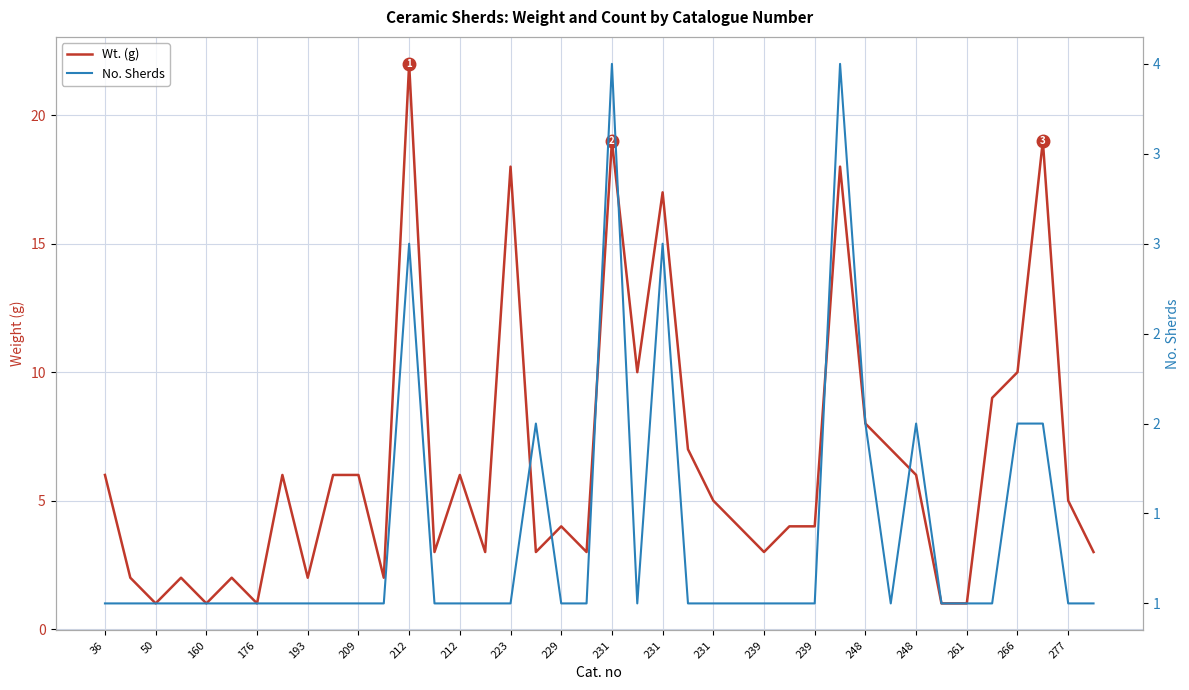

Reading right to left, transcribe all the data shown in this chart.

Wt. (g): 3	5	19	10	9	1	1	6	7	8	18	4	4	3	4	5	7	17	10	19	3	4	3	18	3	6	3	22	2	6	6	2	6	1	2	1	2	1	2	6
No. Sherds: 1	1	2	2	1	1	1	2	1	2	4	1	1	1	1	1	1	3	1	4	1	1	2	1	1	1	1	3	1	1	1	1	1	1	1	1	1	1	1	1